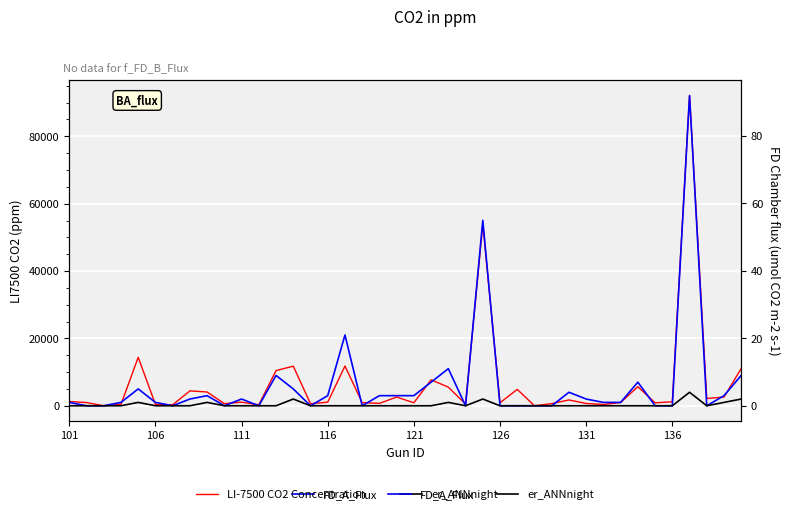

What is the maximum value shown in the chart?

92086